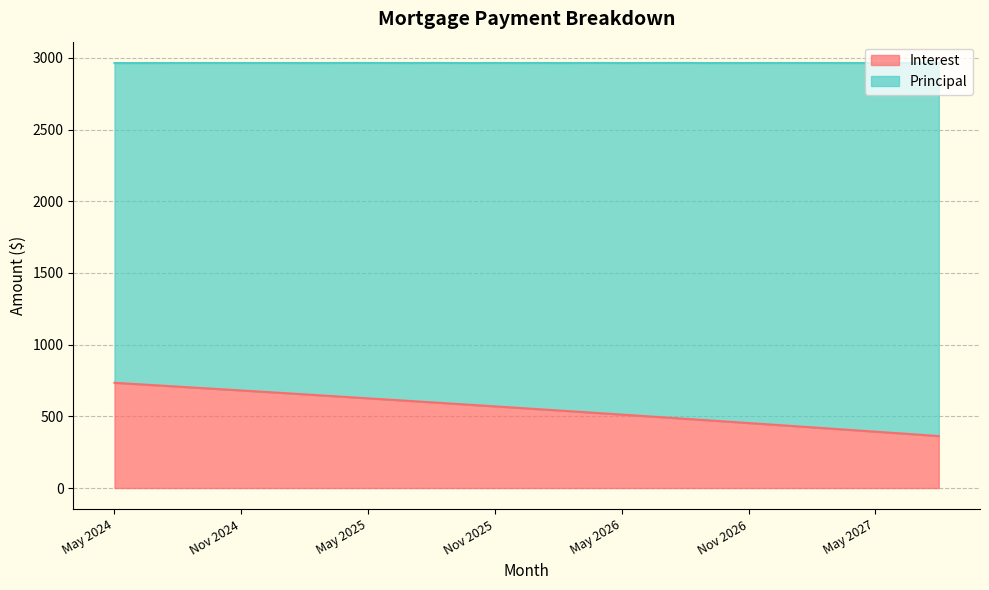

At which label is the value closest to 548?

Jan 2026